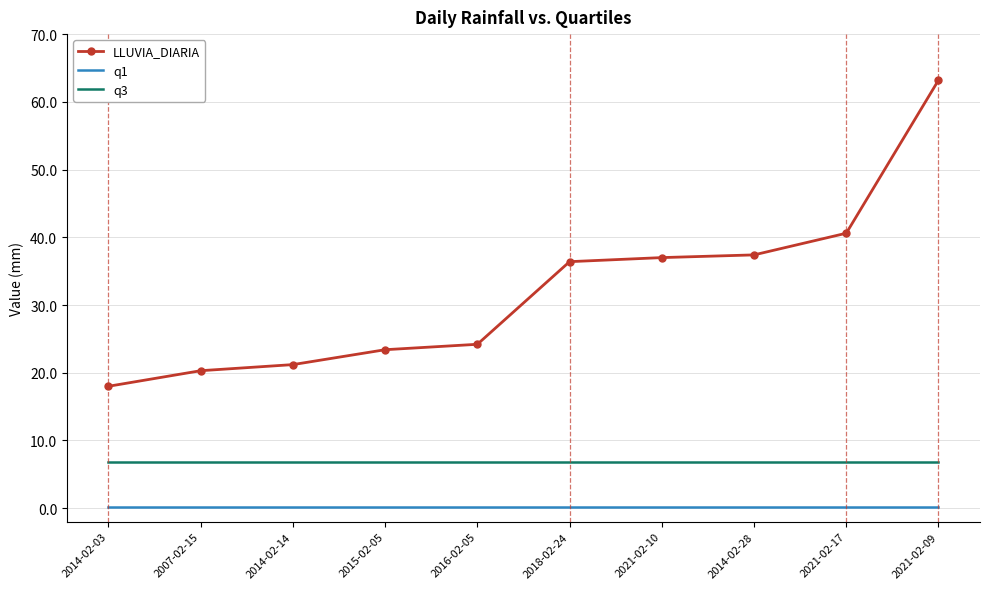

Which series has the widest spread of values?

LLUVIA_DIARIA